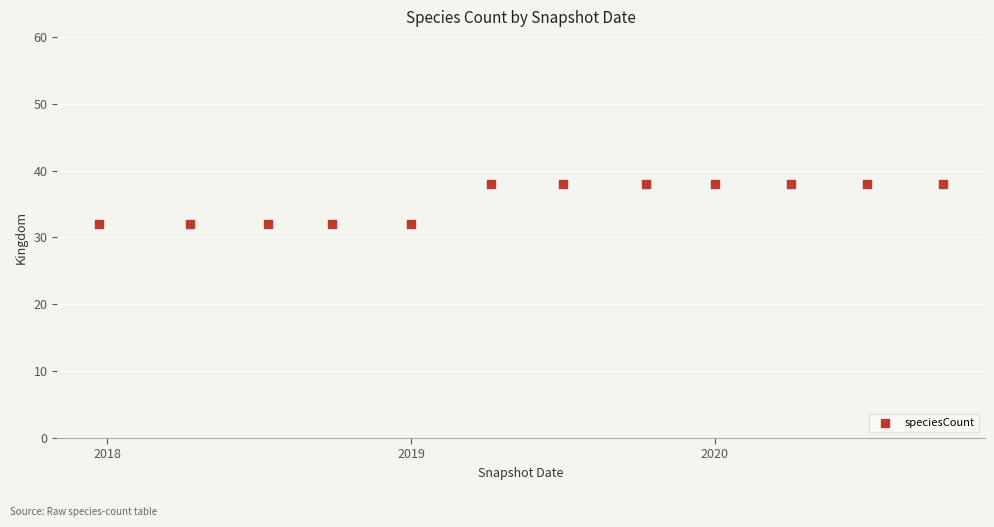

What is the average Y value?

36